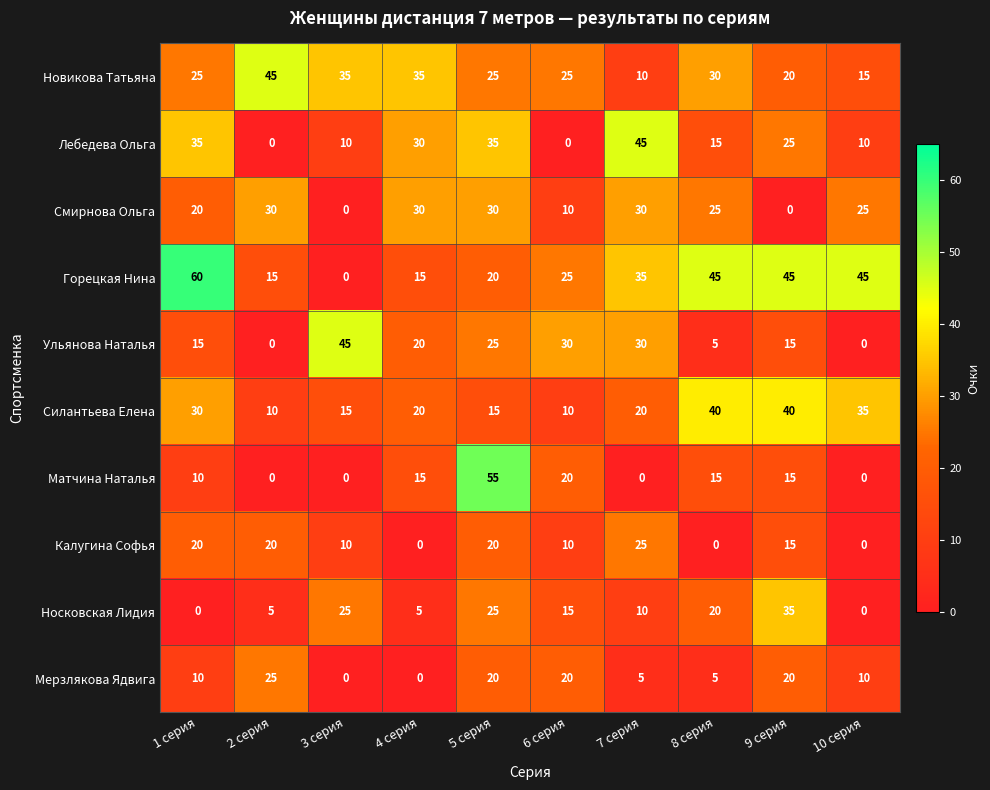

True or false: Смирнова Ольга has a value of 25 at 10 серия.

True